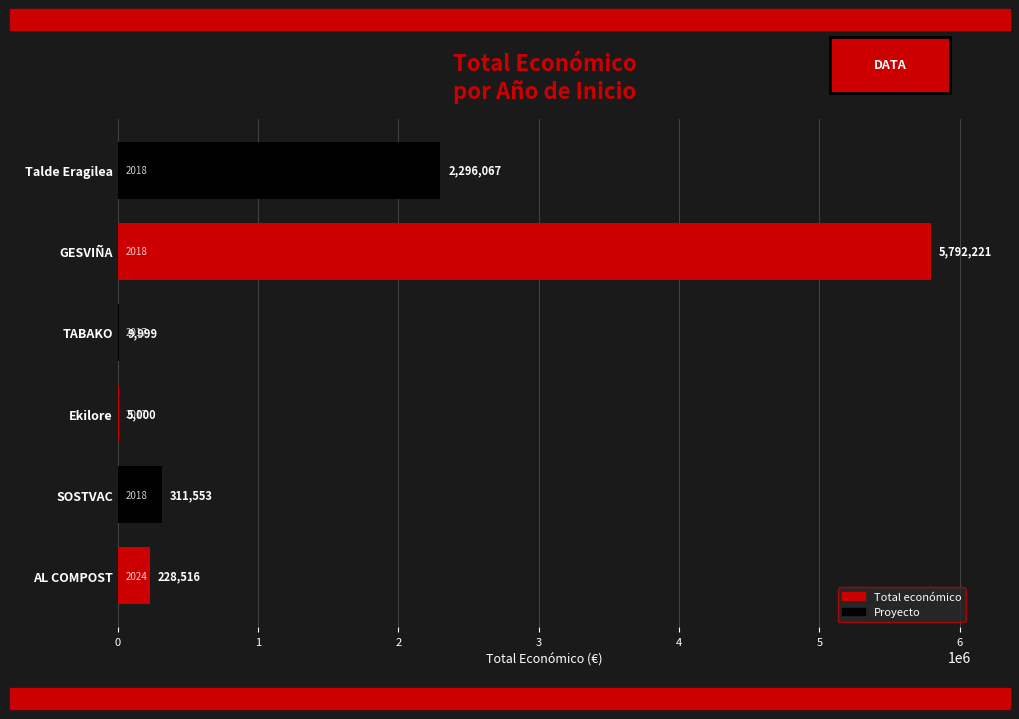

Which has a higher value, Ekilore or AL COMPOST?

AL COMPOST